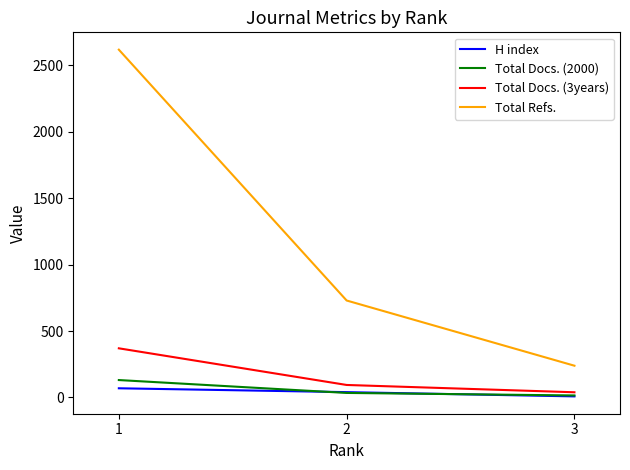

Which label corresponds to the largest value in the chart?

1